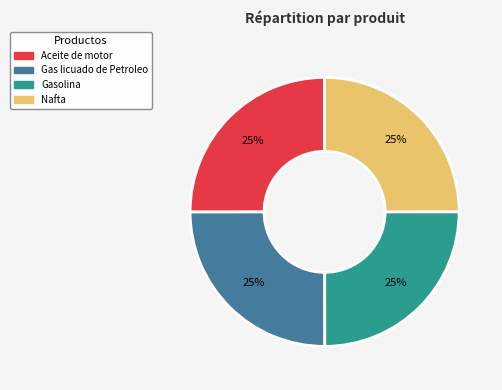

Is it true that Aceite de motor is 25% of the pie?

True